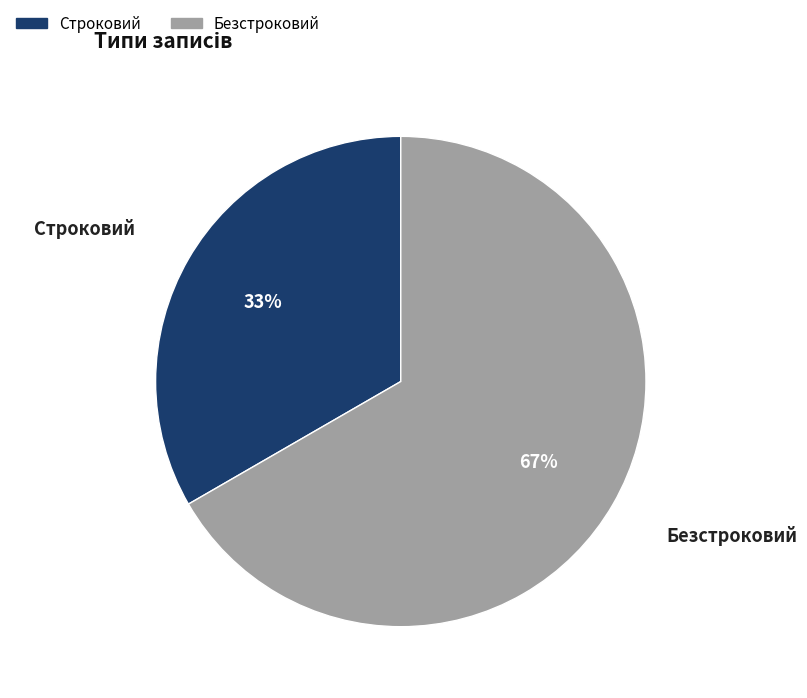

To the nearest percent, what is the combined percentage of Безстроковий and Строковий?

100%